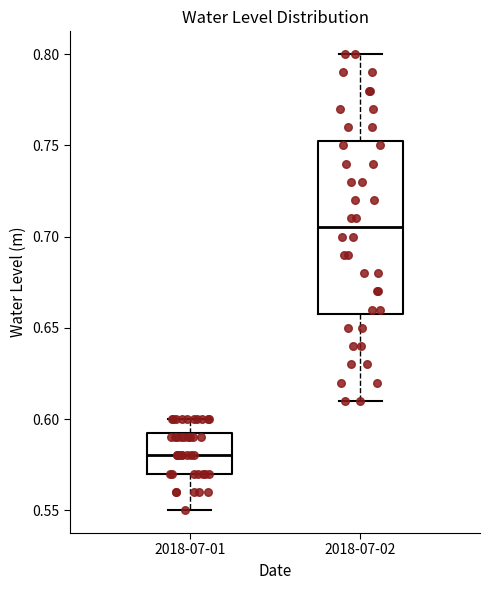

Which box has the lowest median line?

2018-07-01